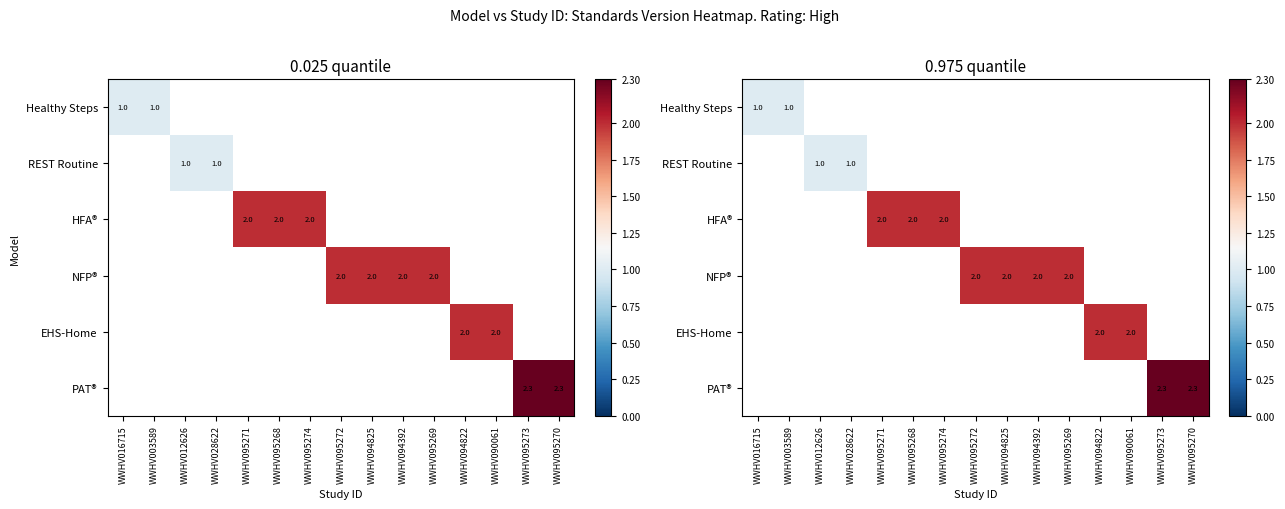

List the series in order of their peak value, lowest first.

Healthy Steps, REST Routine, HFA®, NFP®, EHS-Home, PAT®